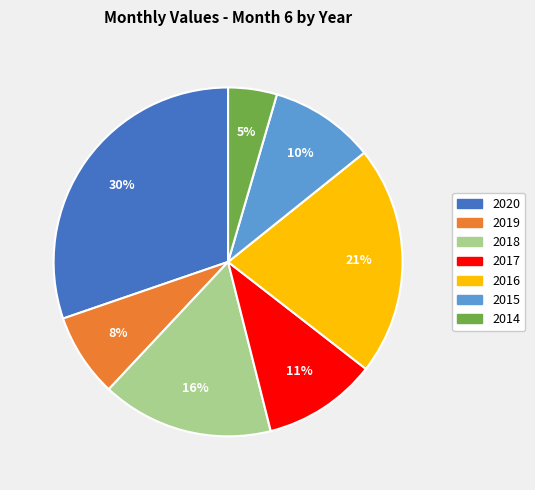

Which has a higher value, 2016 or 2015?

2016